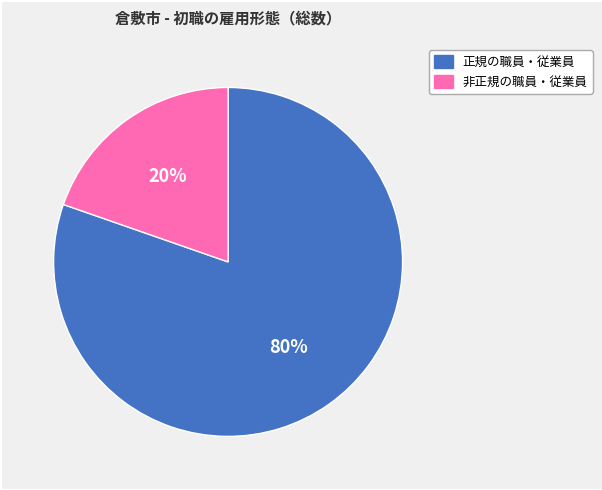

The 正規の職員・従業員 slice represents 80% of the pie. True or false?

True